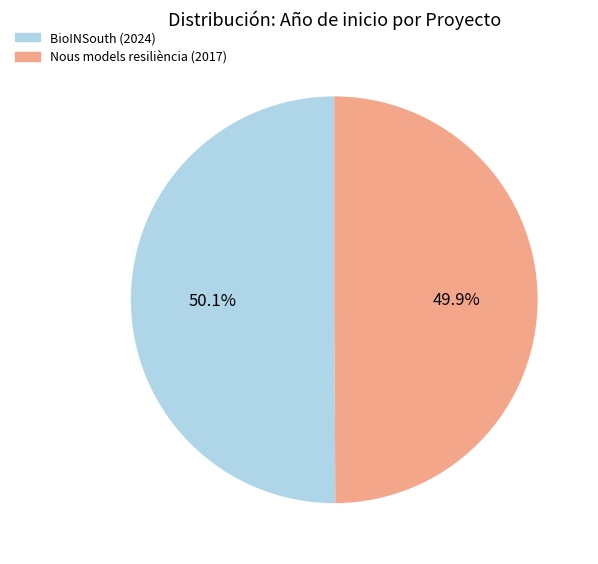

Does any single category account for the majority?

Yes